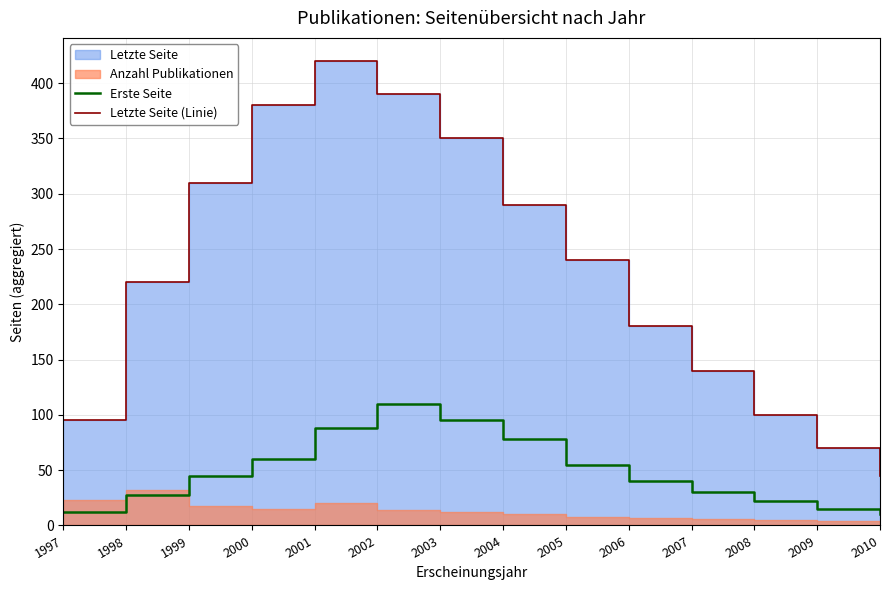

The value of Erste Seite at 2002 is 110. True or false?

True